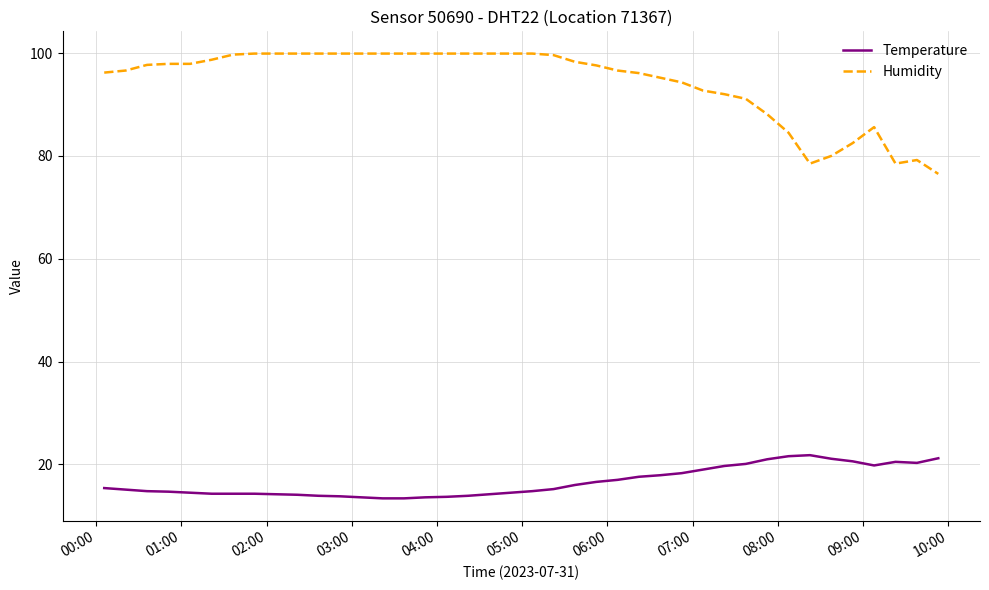

Does the chart display data point markers on the line(s)?

No